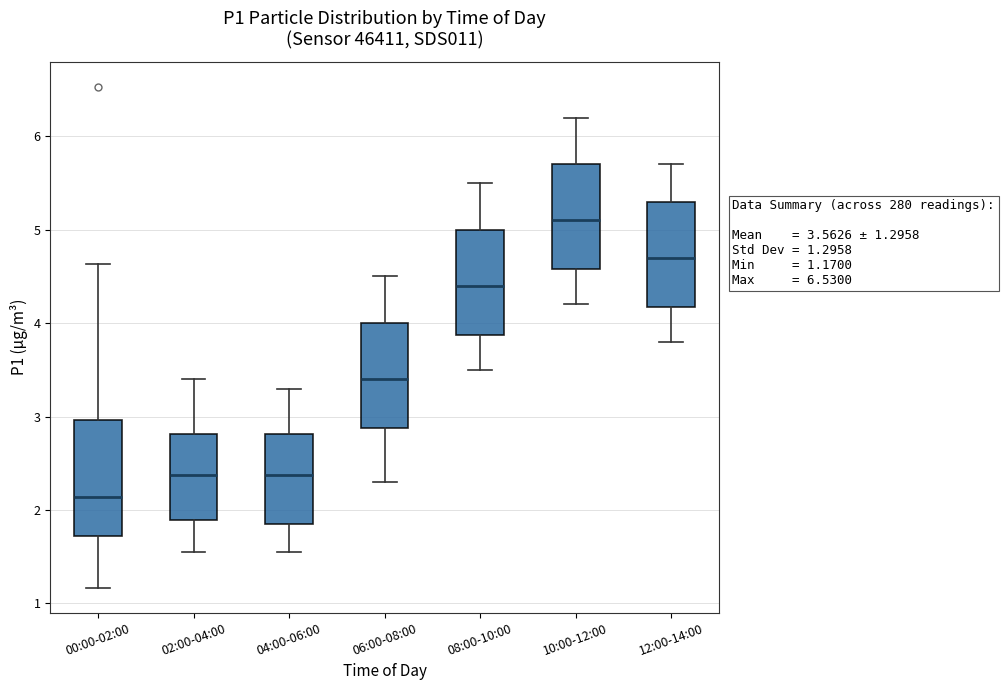

Comparing the boxes themselves (not the whiskers), which one is the tallest?

00:00-02:00